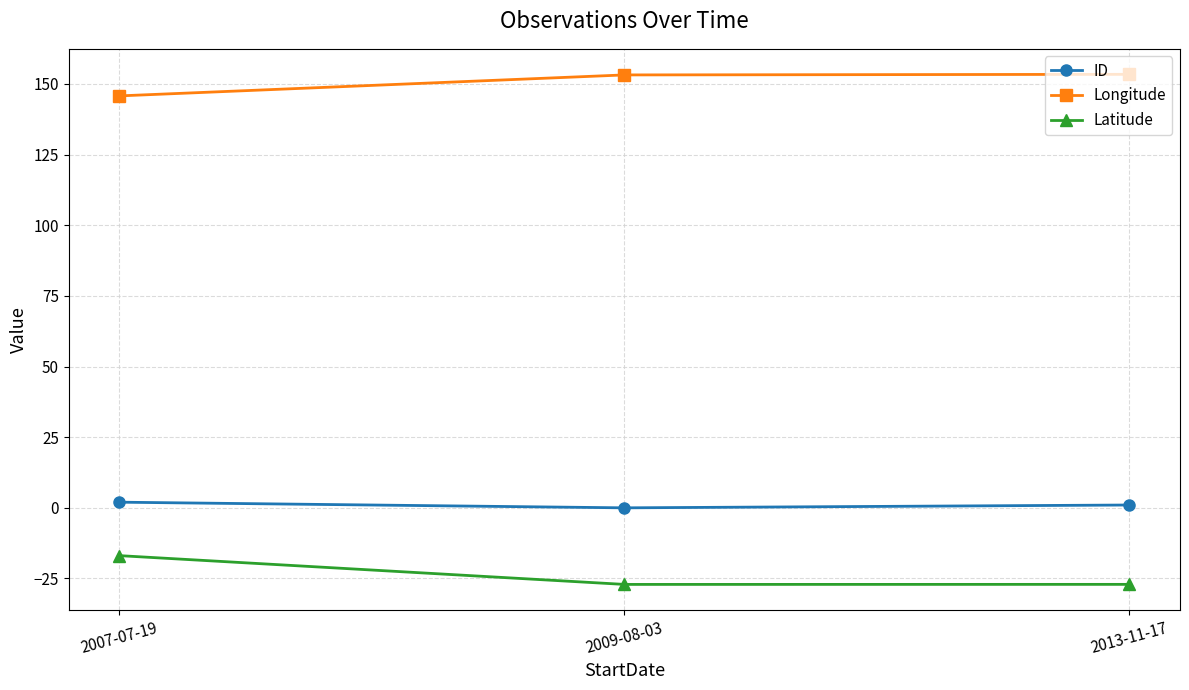

True or false: Longitude has a value of 153.4 at 2013-11-17.

True